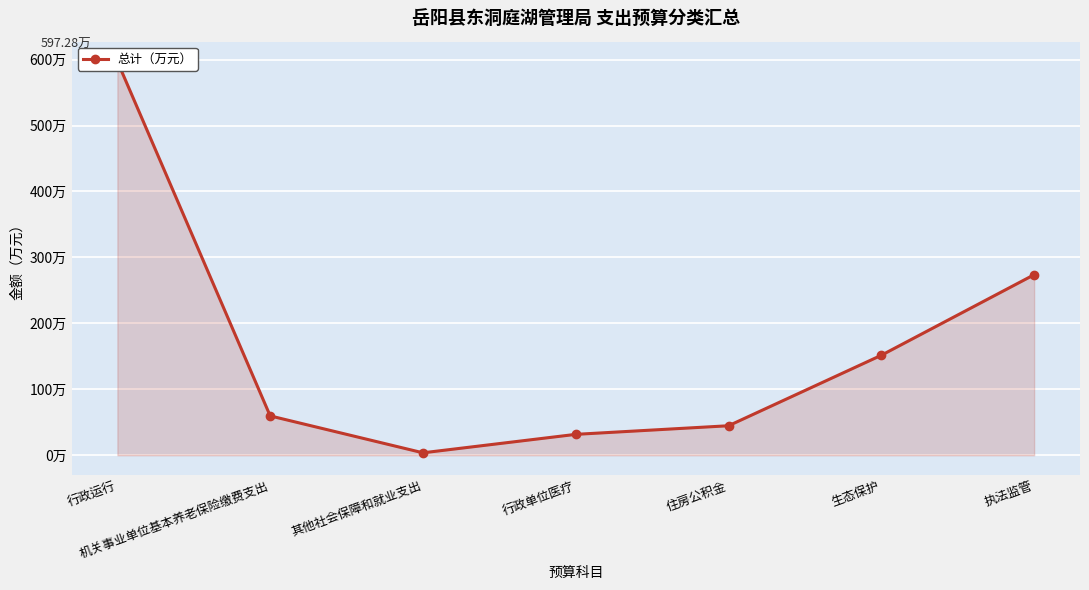

Which label corresponds to the largest value in the chart?

行政运行